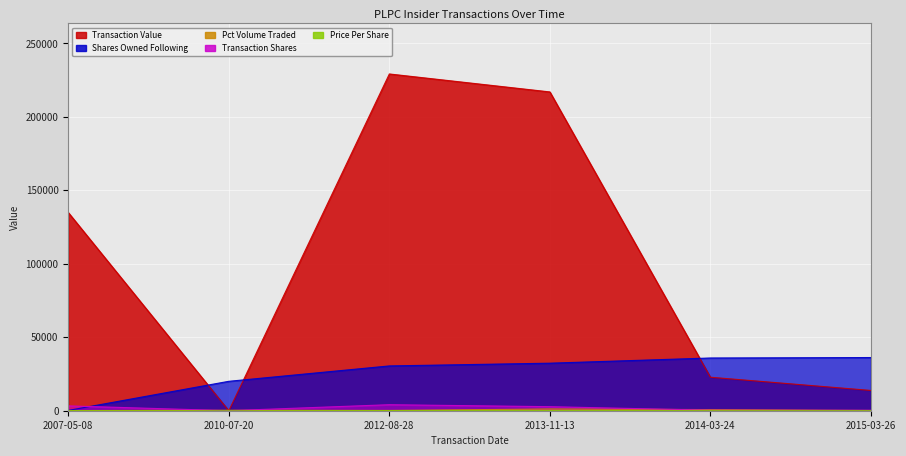

What is the total value across all series at 2015-03-26?

50540.4